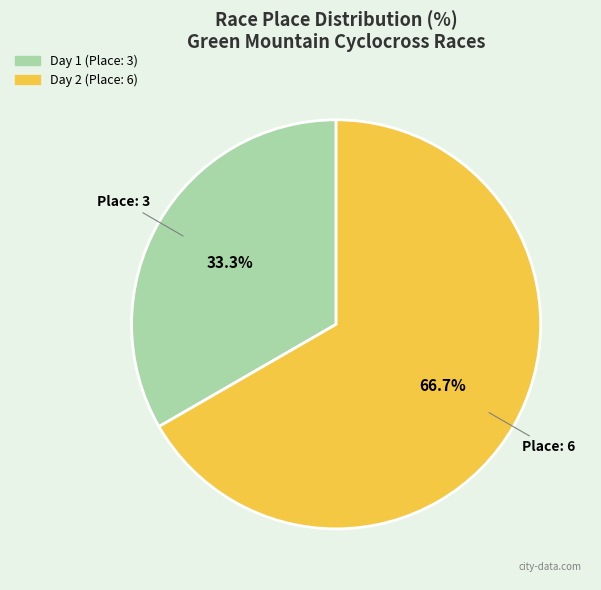

Which slice represents more than half of the pie?

Day 2 (Place: 6)